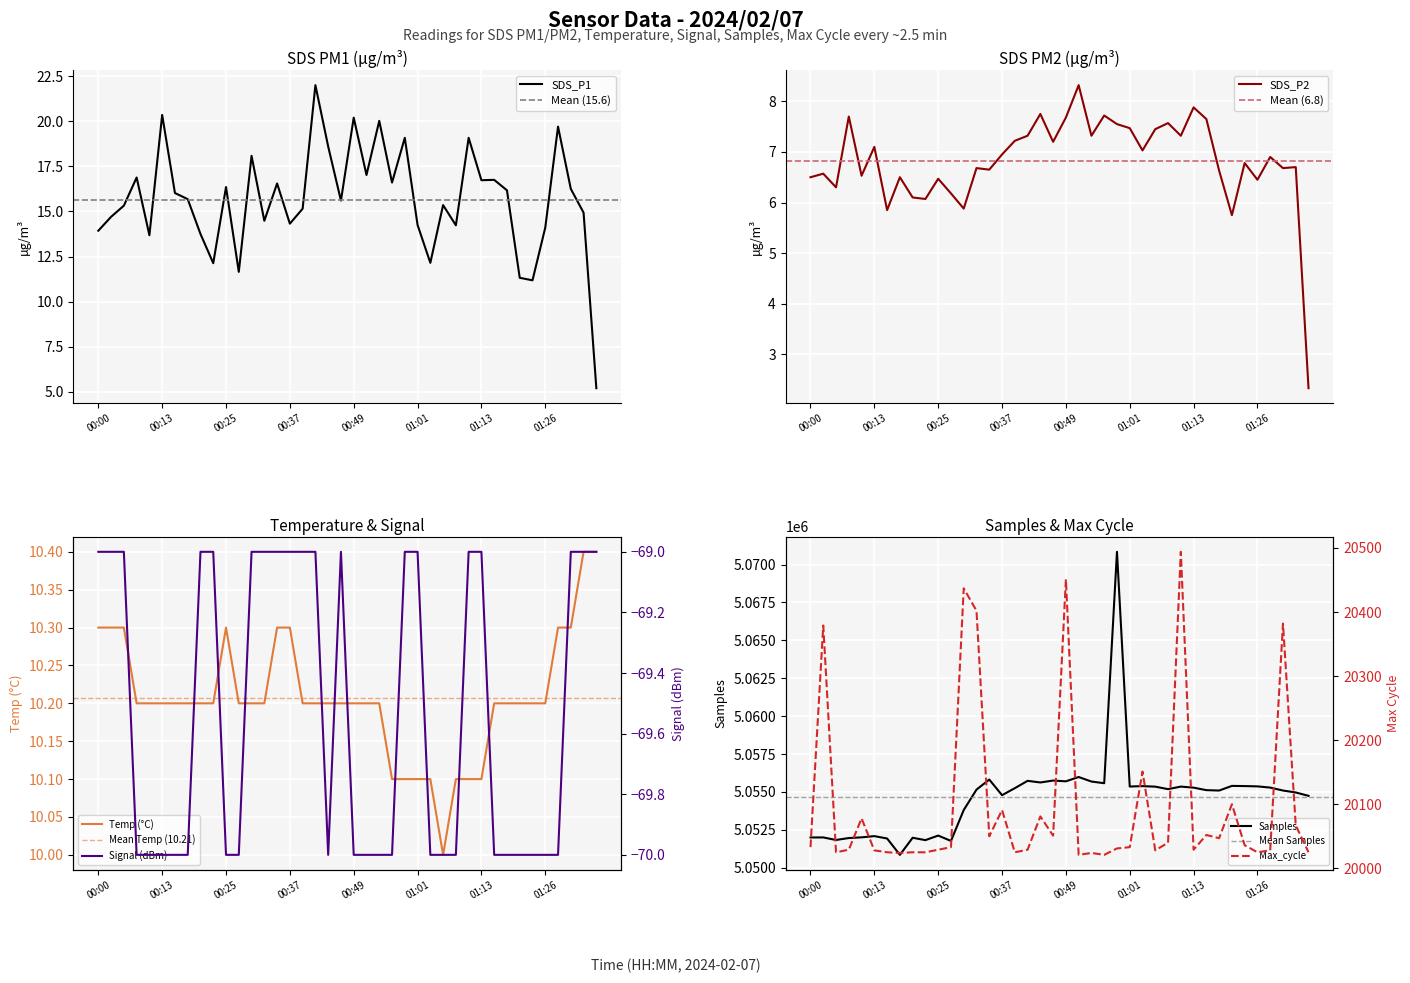

Is it true that SDS_P1 equals 14.2 at 01:01?

True